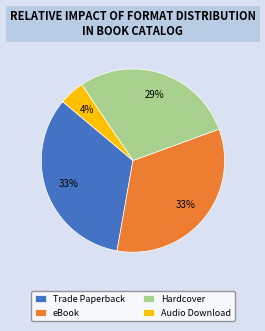

Count the number of slices in the pie.

4